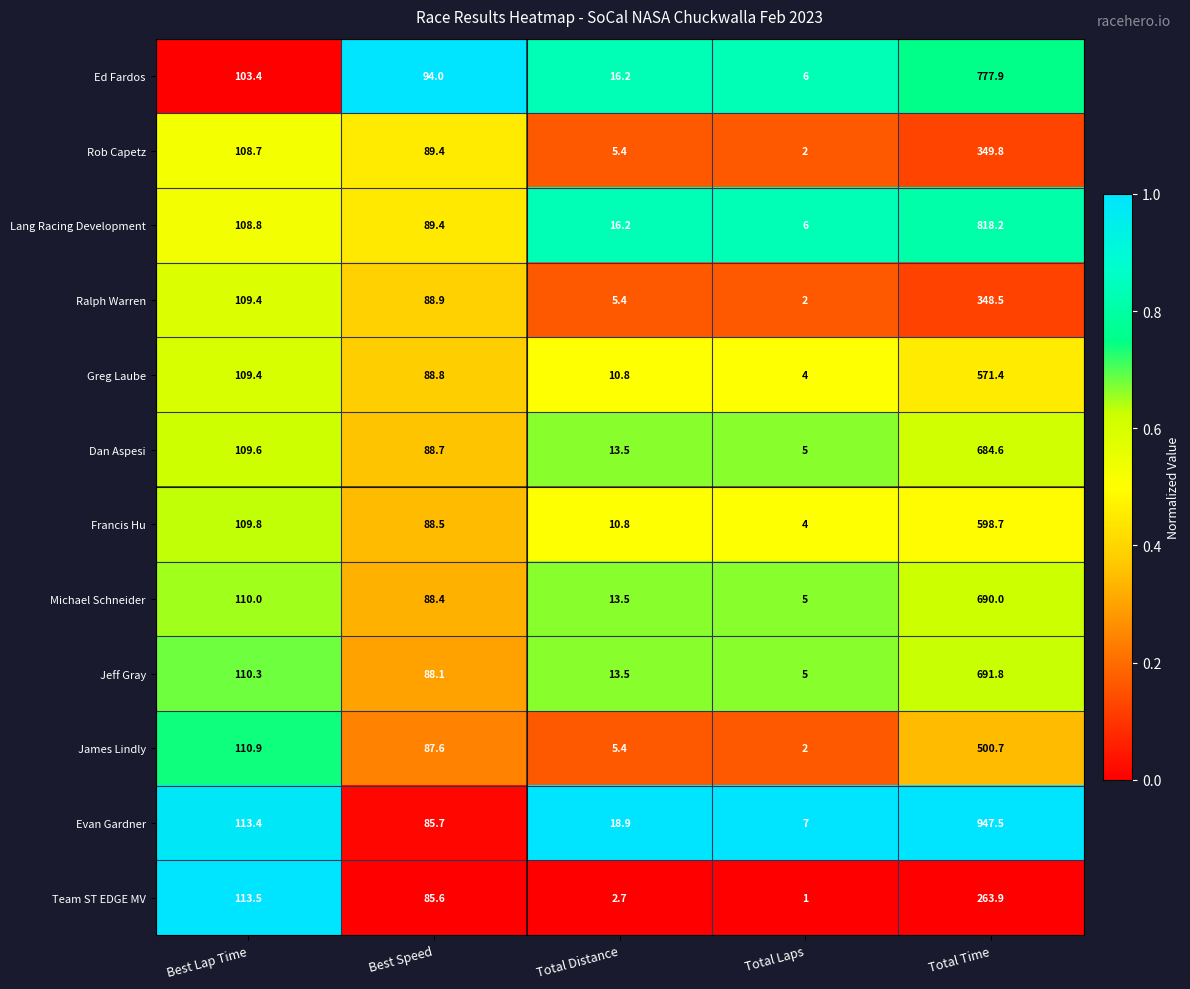

Is it true that Ralph Warren equals 5.4 at Total Distance?

True